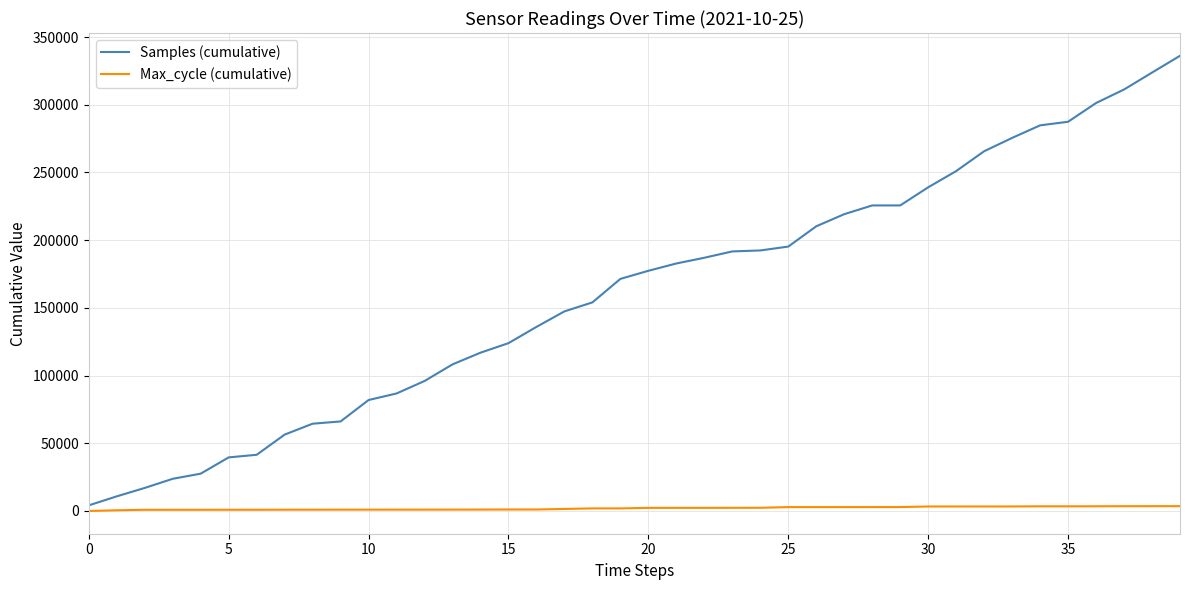

Which series has the widest spread of values?

Samples (cumulative)